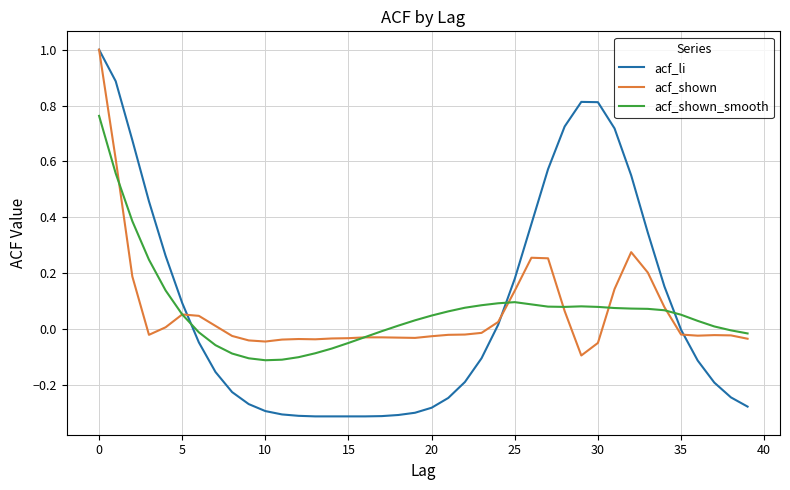

What is the maximum value for acf_li?

1.0